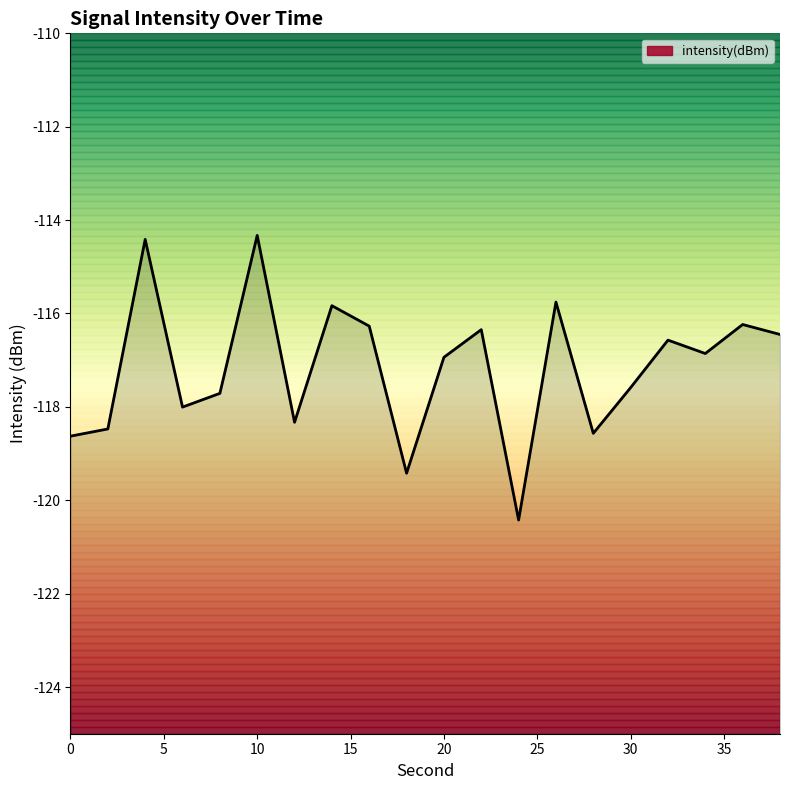

Does the chart display data point markers on the line(s)?

No